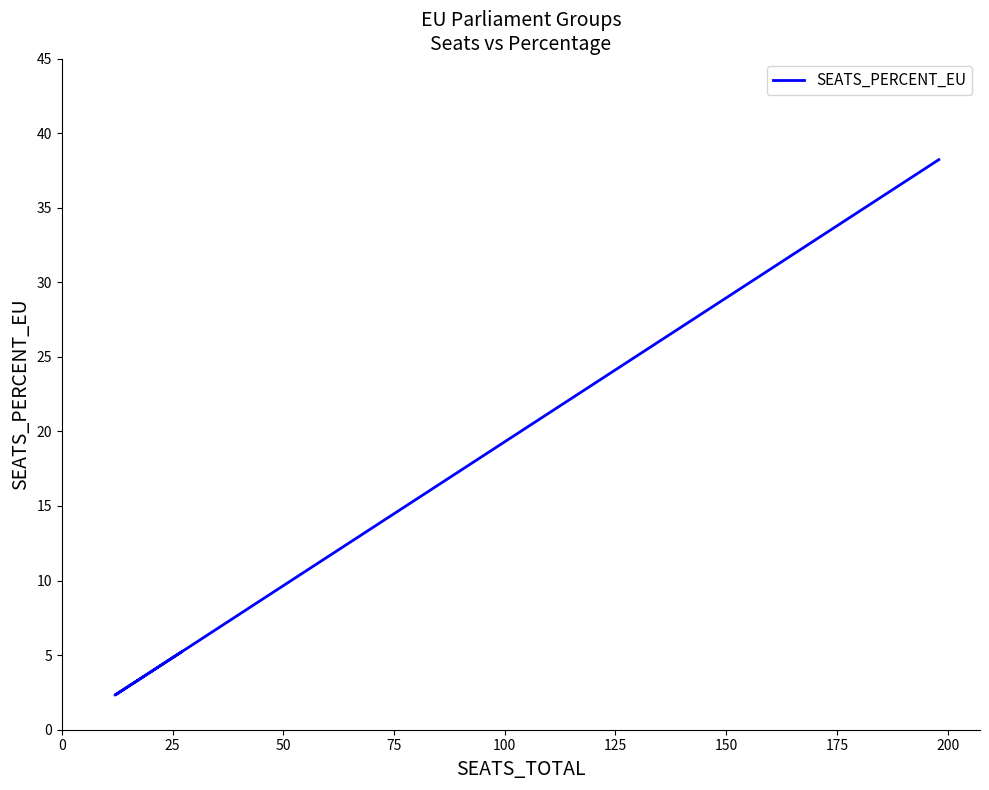

What is the value of the 6th point from the left?

2.7